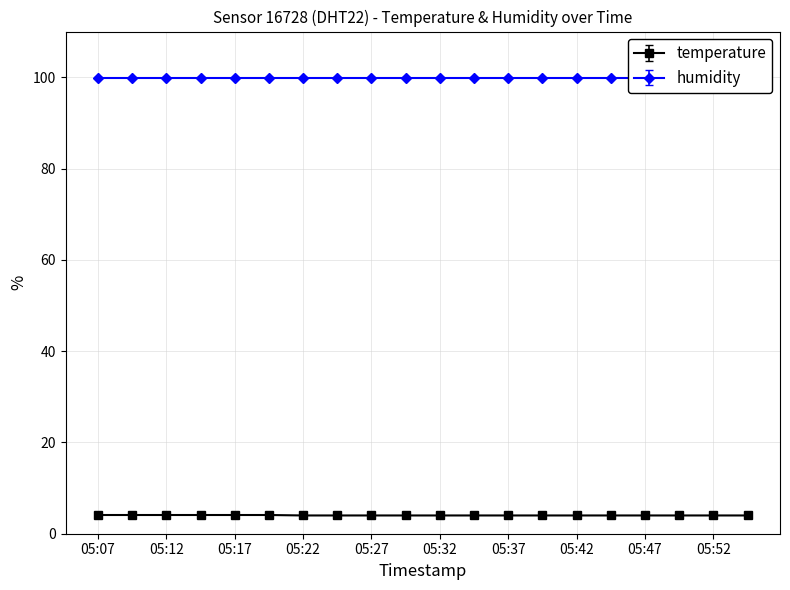

Which category has the highest value across all series?

05:07